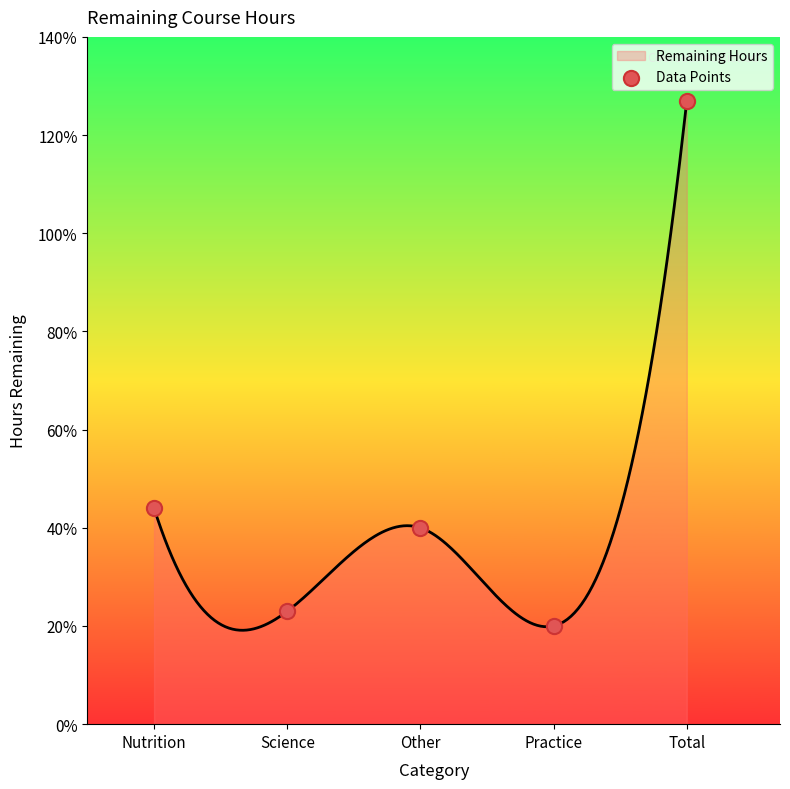

What is the change in value from Science to Other?

+17